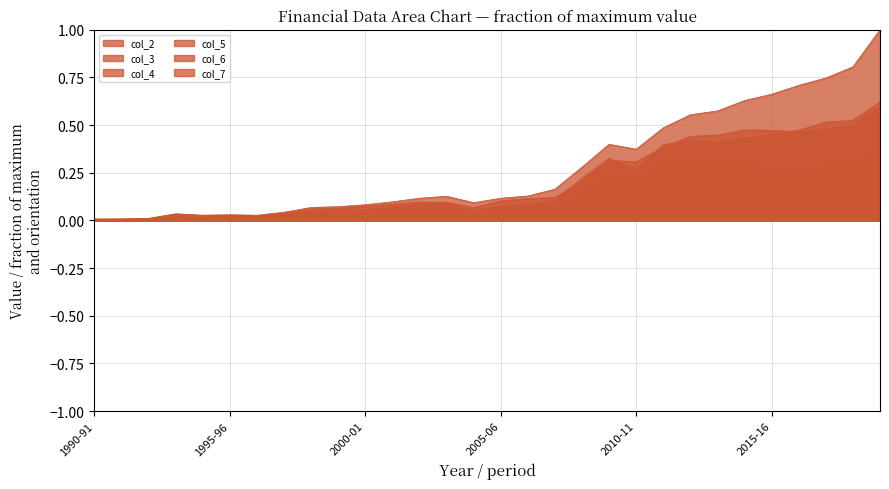

What is the greatest value displayed?

1.0